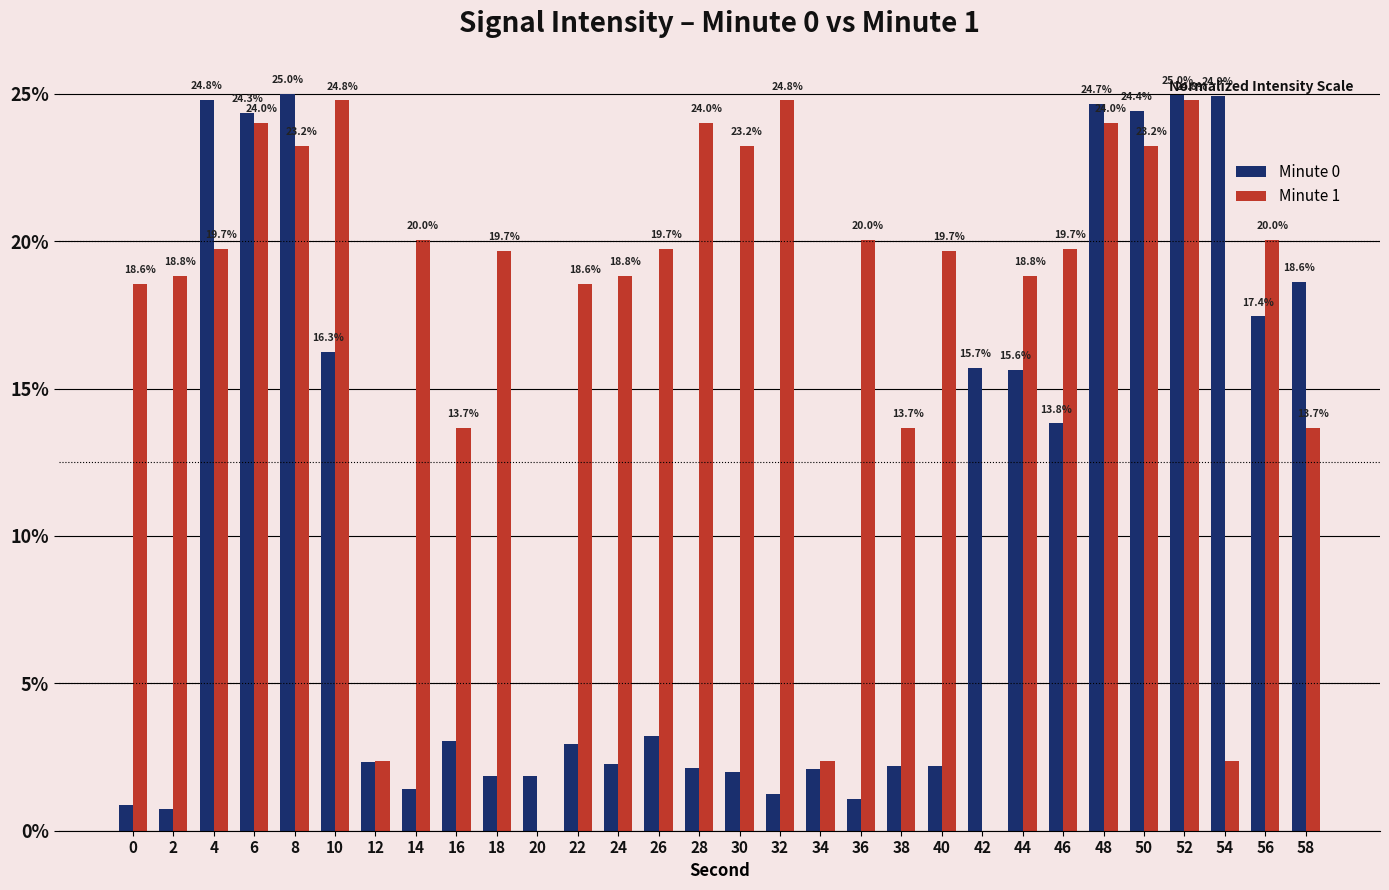

What is the greatest value displayed?

25.0